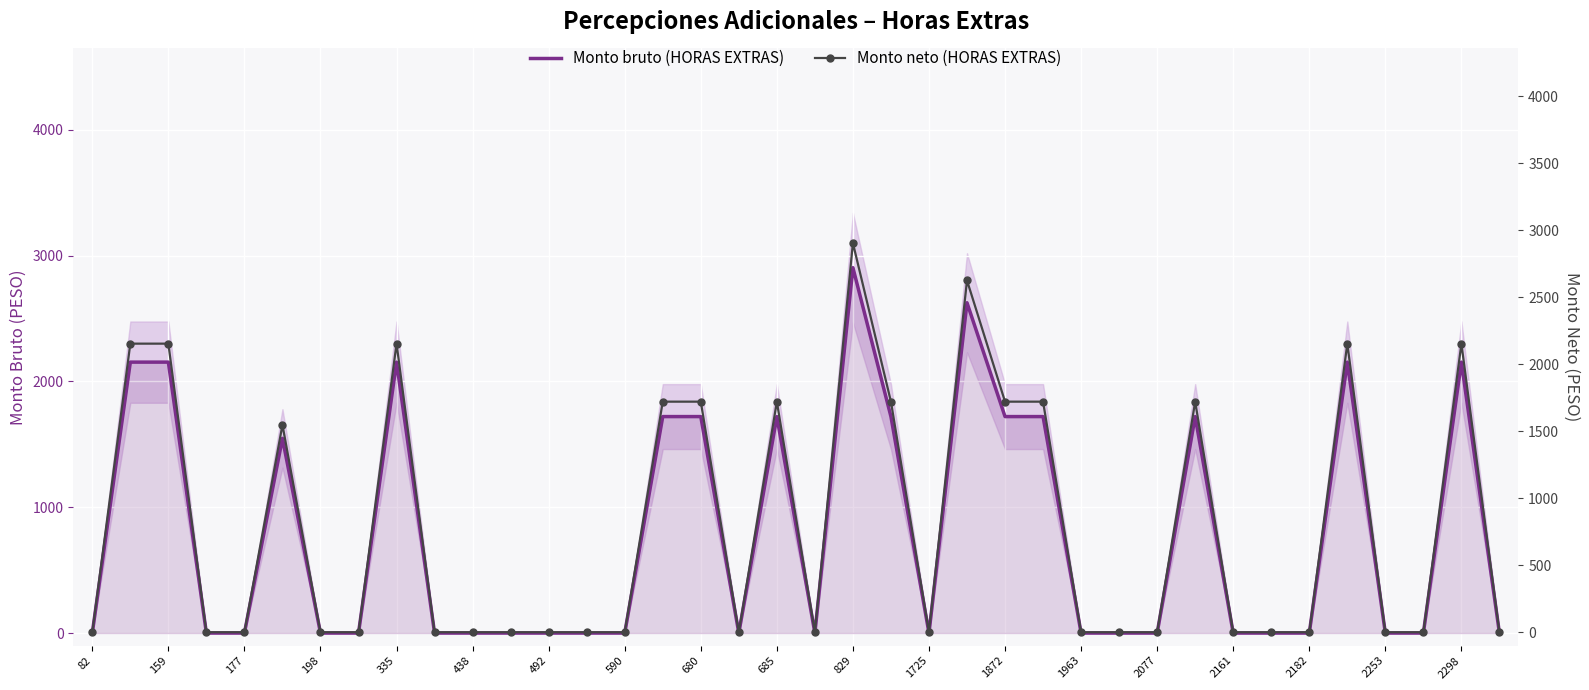

Between 21 and 25, which series saw the biggest shift?

Monto bruto (HORAS EXTRAS)